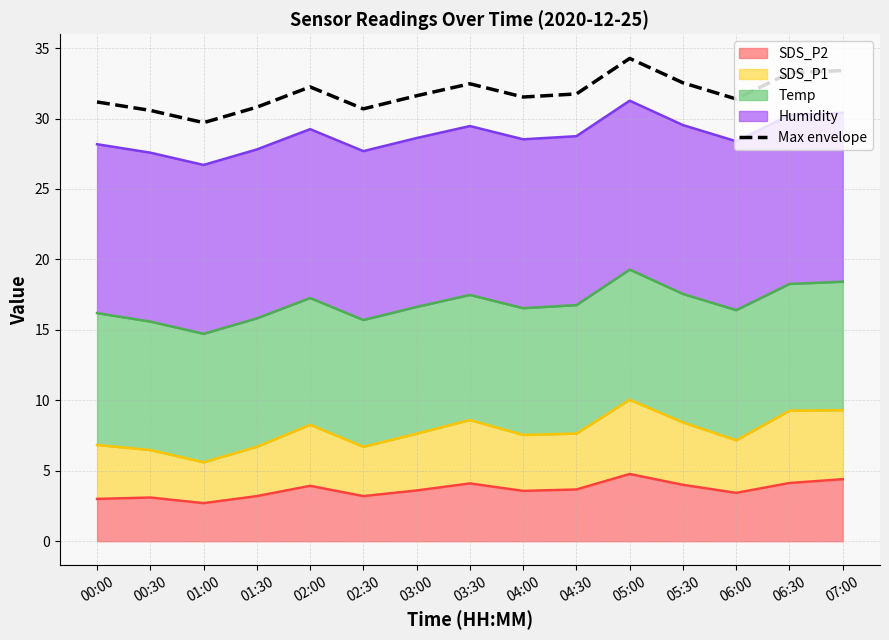

Rank the categories by value from lowest to highest.

01:00, 00:30, 02:30, 01:30, 00:00, 06:00, 04:00, 03:00, 04:30, 02:00, 03:30, 05:30, 06:30, 07:00, 05:00